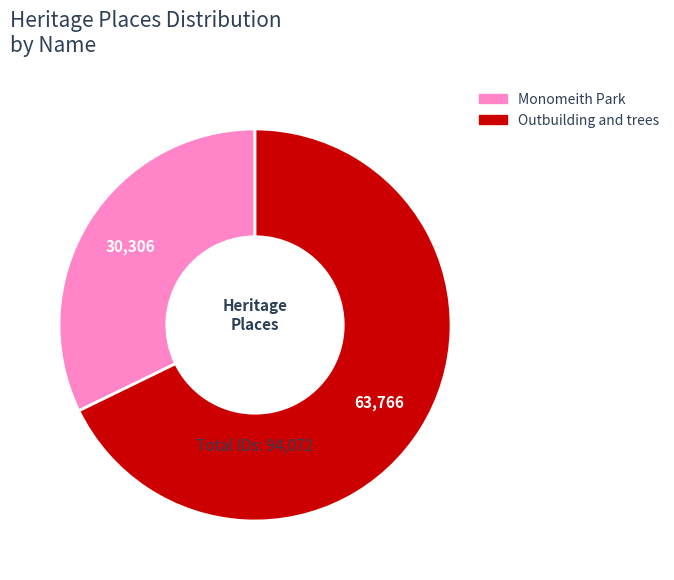

Combined, do Monomeith Park and Outbuilding and trees account for over 50%?

Yes